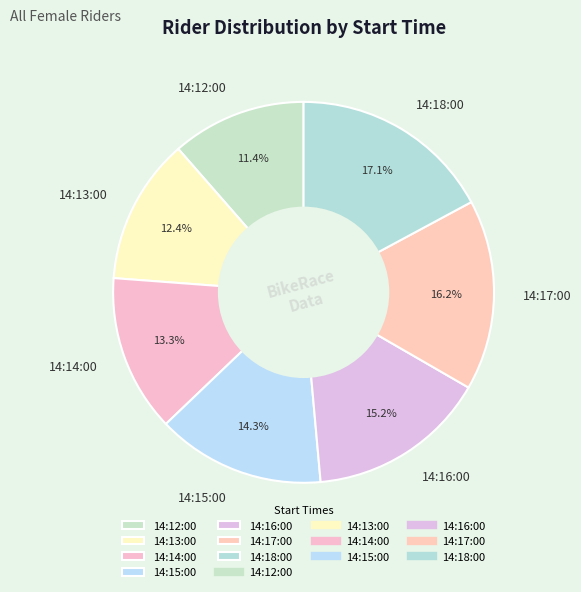

What percentage is the 14:18:00 slice, to the nearest percent?

17%